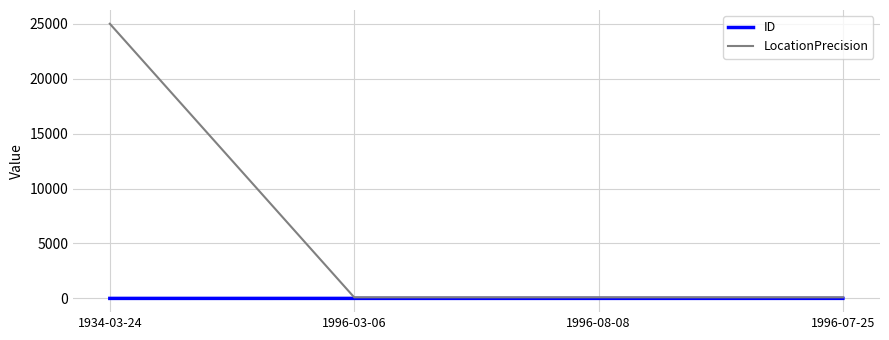

What is the average value of the ID series?

2